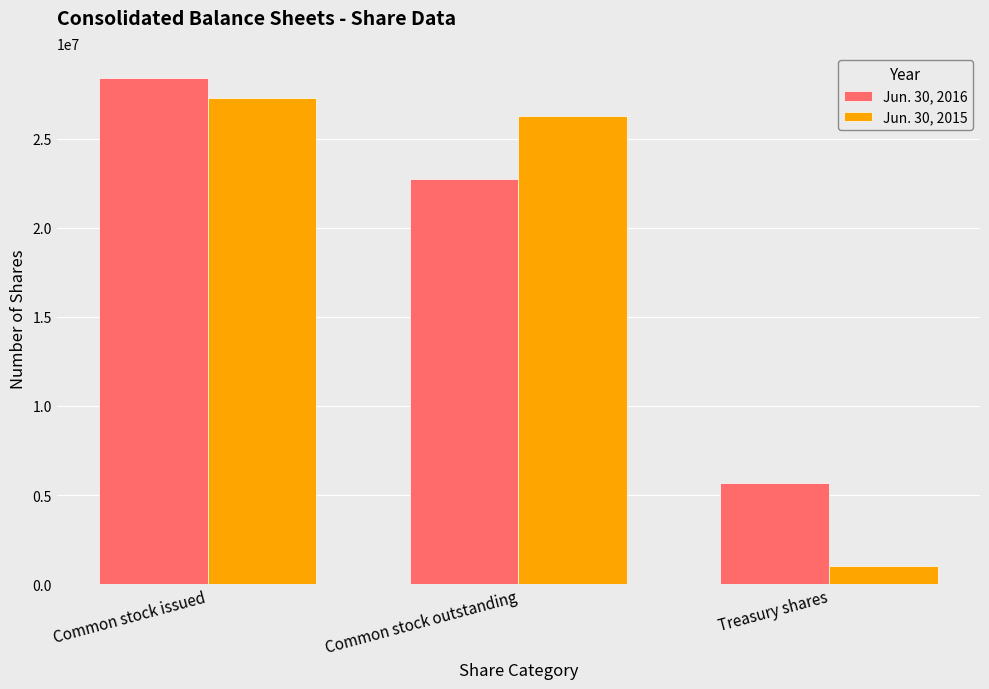

What is the average value of the Jun. 30, 2015 series?

18209333